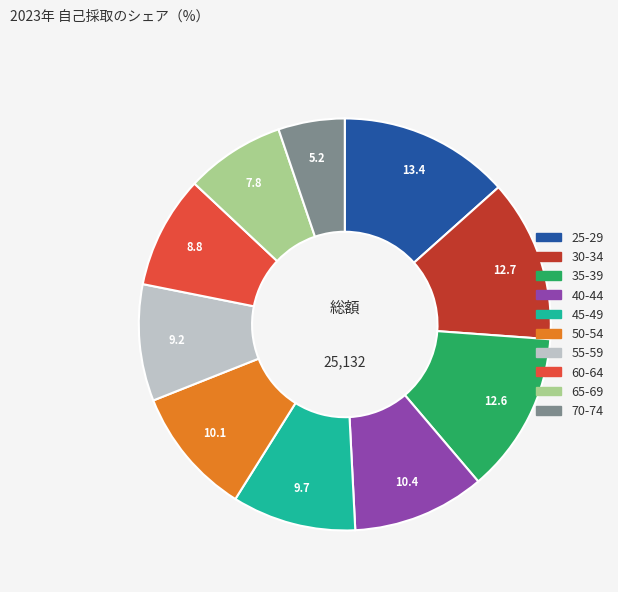

Does 65-69 account for over 50% of the chart?

No